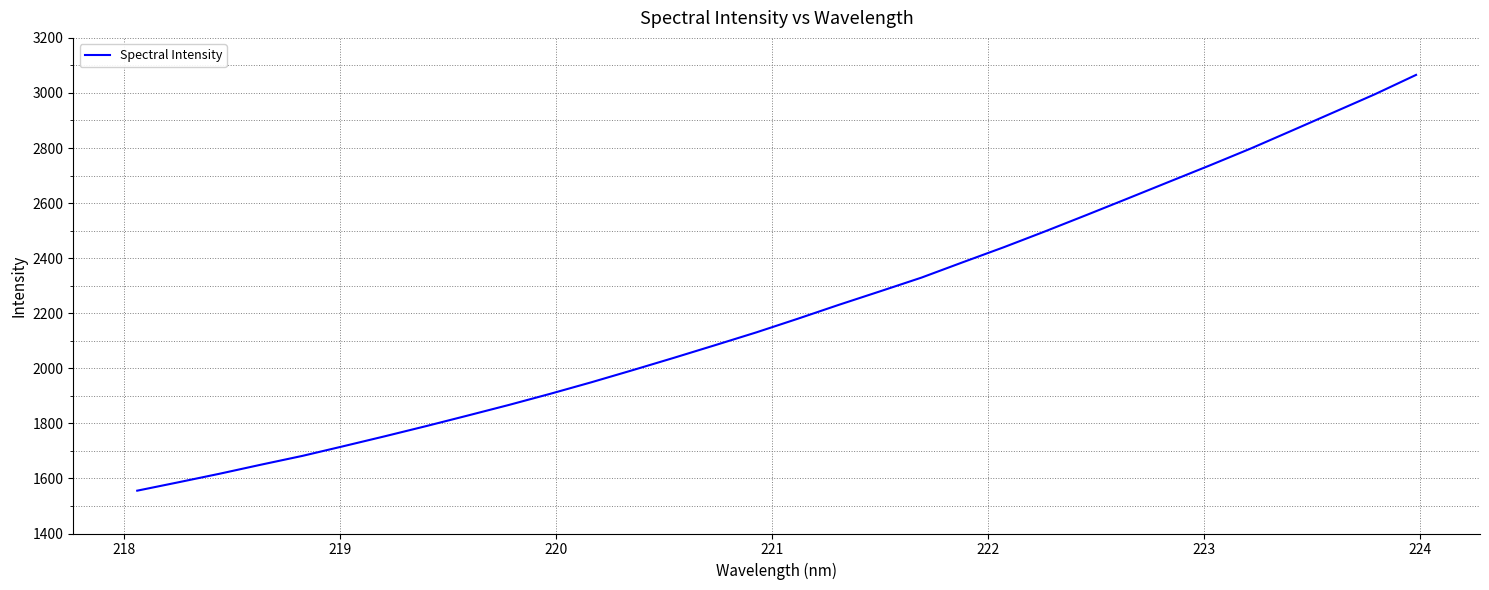

What is the difference between the maximum and minimum values?

1510.0